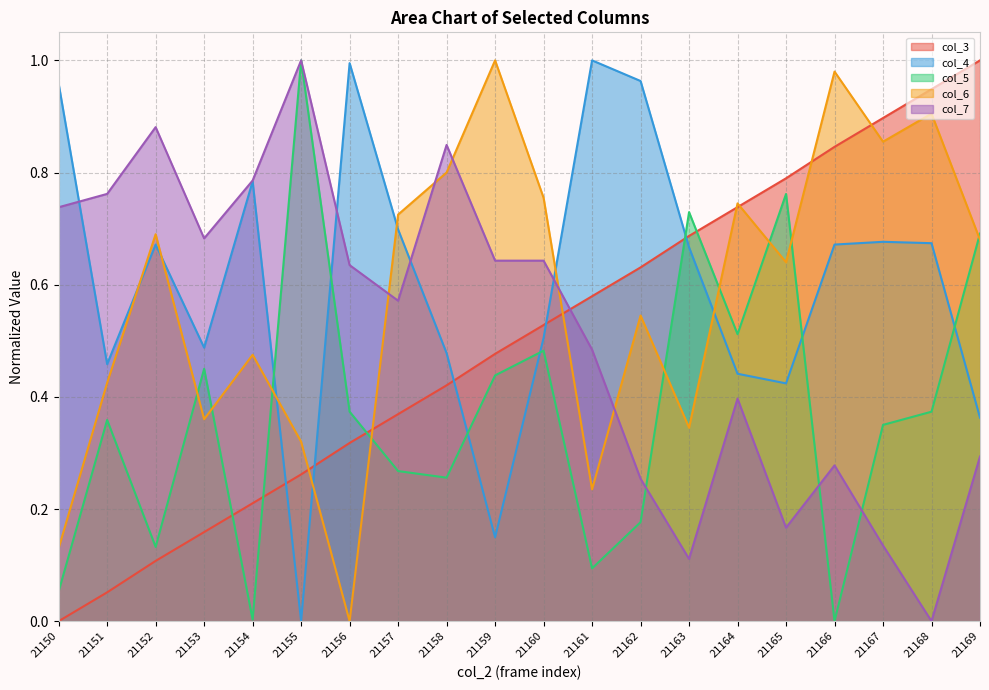

List the series in order of their peak value, highest first.

col_4, col_5, col_3, col_6, col_7